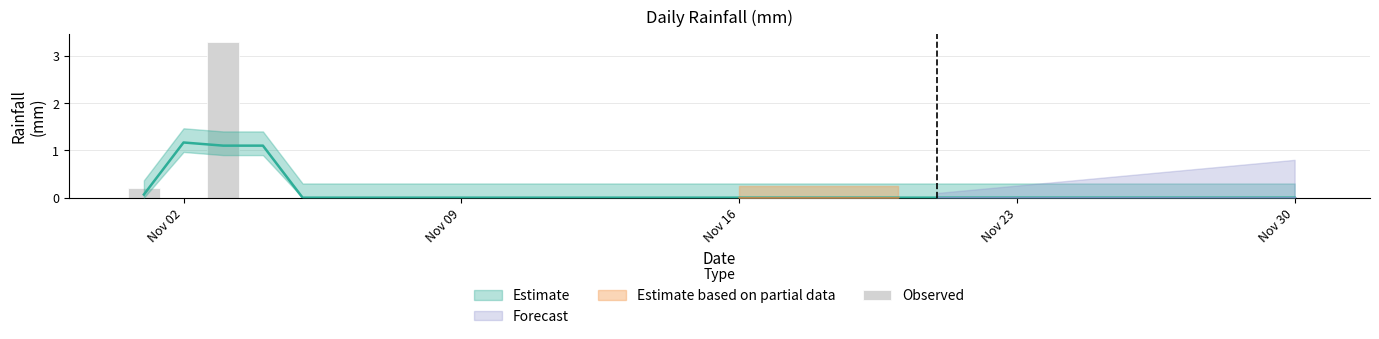

Are the bars horizontal?

No